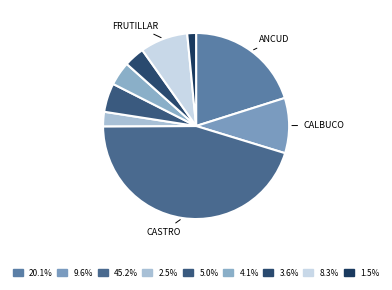

Which category has the biggest portion of the pie?

Castro